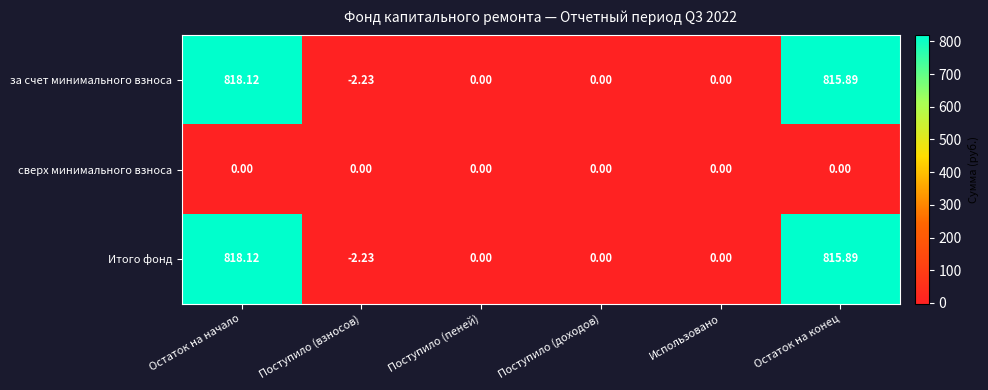

At which category is the sum across all series the highest?

Остаток на начало